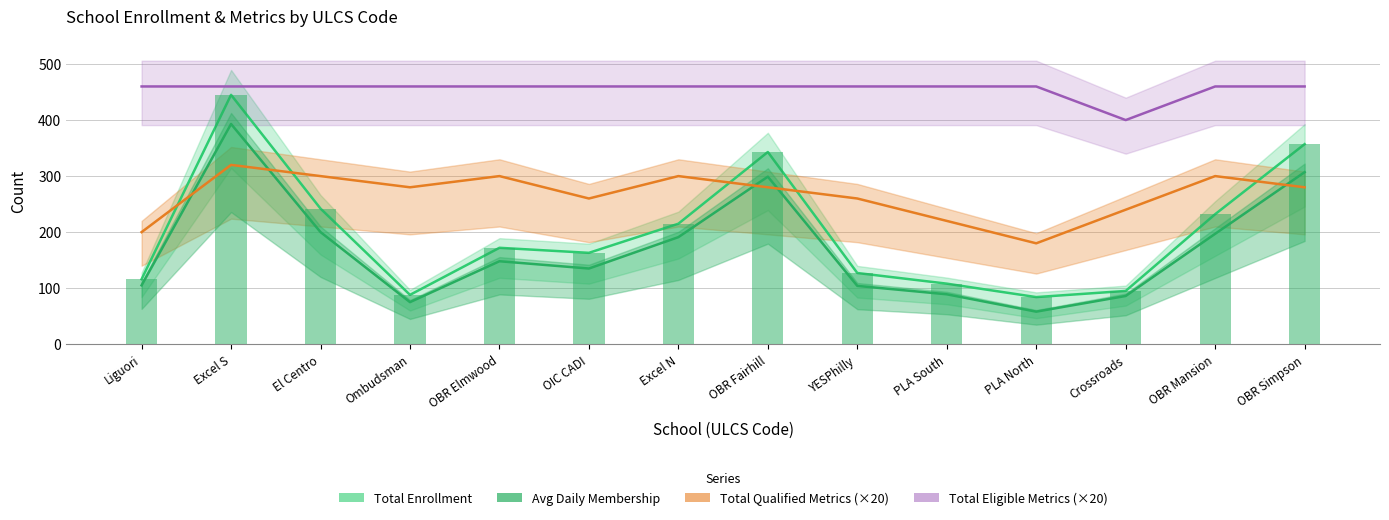

Reading left to right, transcribe all the data shown in this chart.

Total Enrollment: 116	445	242	88	172	163	215	343	127	108	84	95	232	357
Avg Daily Membership: 105	393	200	75	148	135	191	299	104	89	58	86	197	307
Total Qualified Metrics (×20): 200	320	300	280	300	260	300	280	260	220	180	240	300	280
Total Eligible Metrics (×20): 460	460	460	460	460	460	460	460	460	460	460	400	460	460